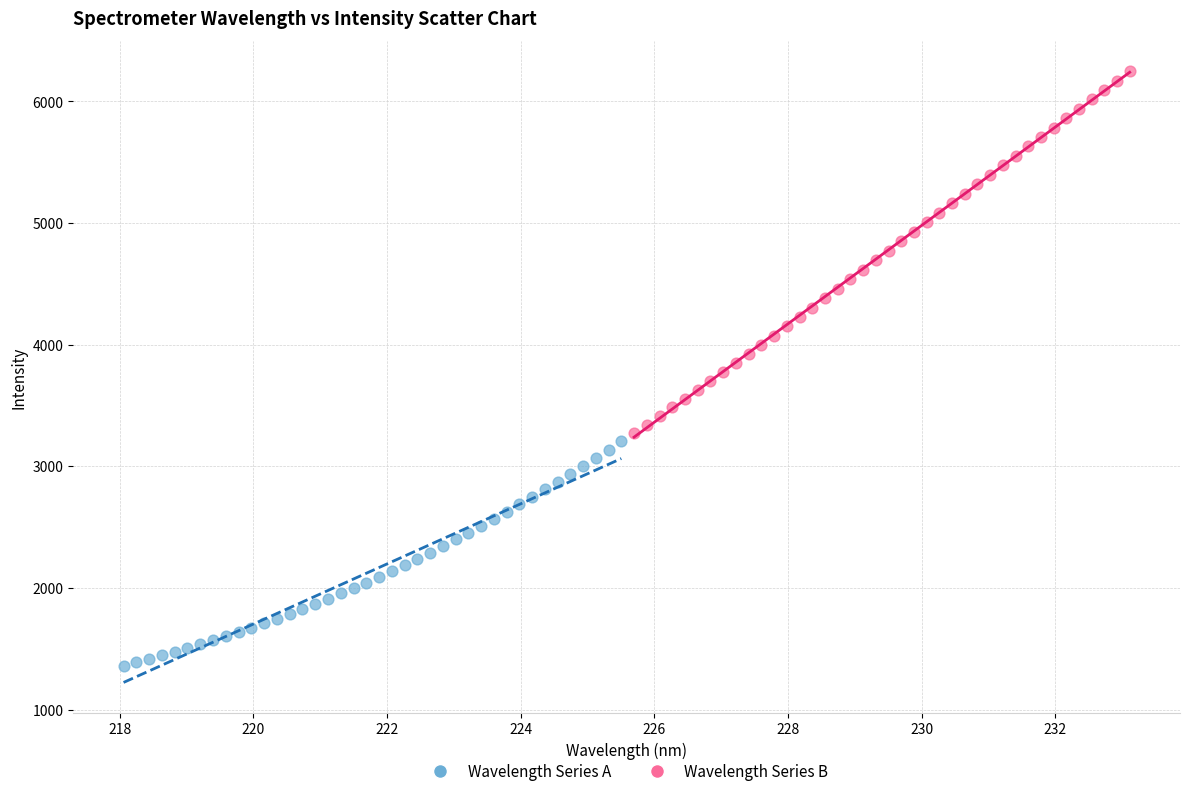

Which series has the widest spread of Y values?

Wavelength Series B